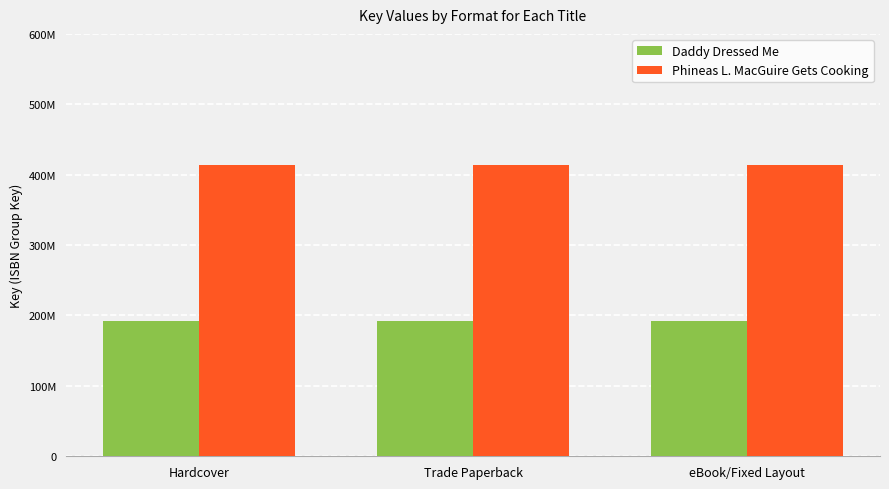

List the labels in order of Daddy Dressed Me value, smallest first.

Hardcover, Trade Paperback, eBook/Fixed Layout